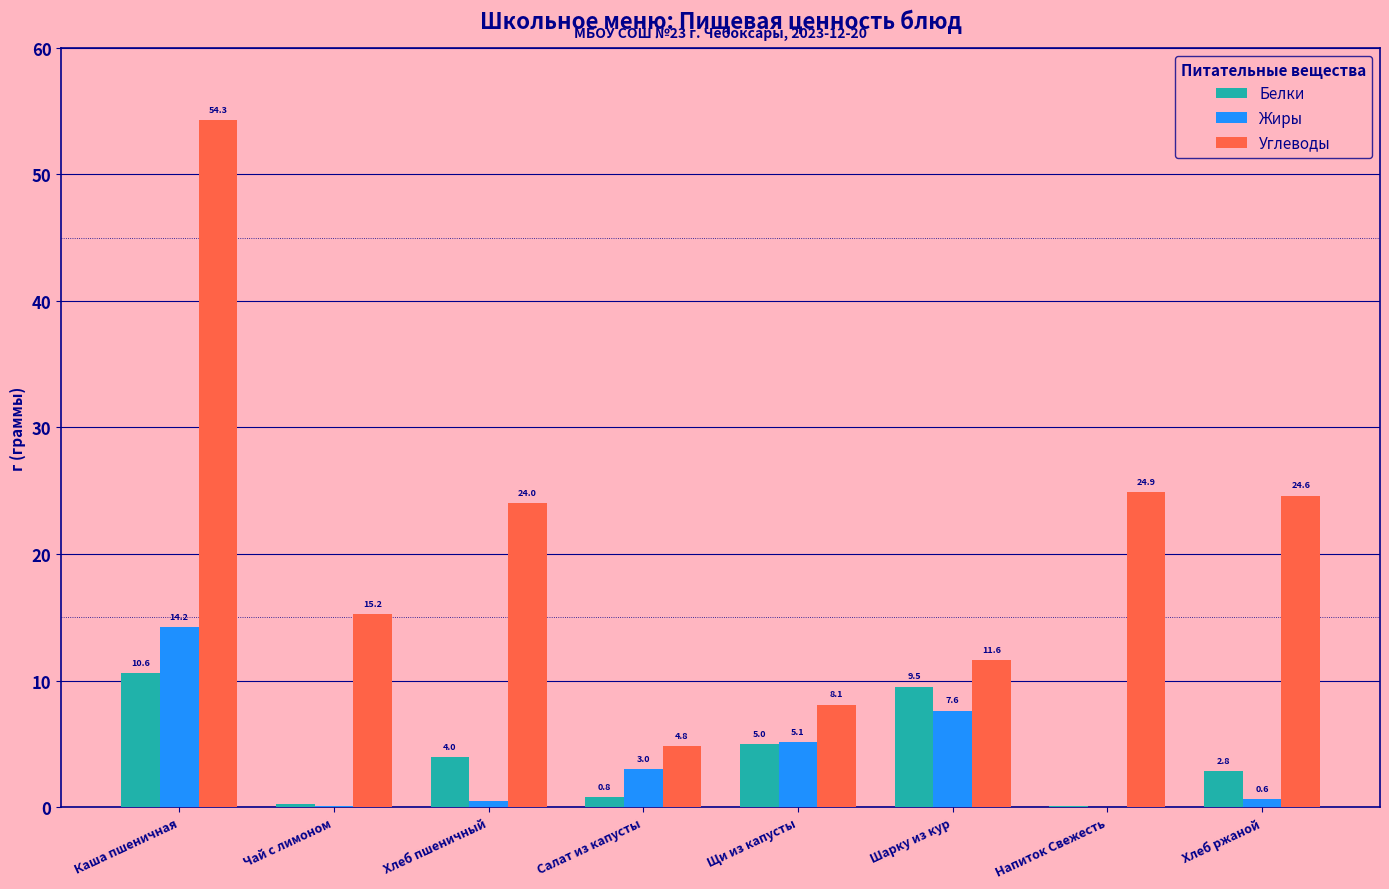

Which series changed the most between Салат из капусты and Щи из капусты?

Белки